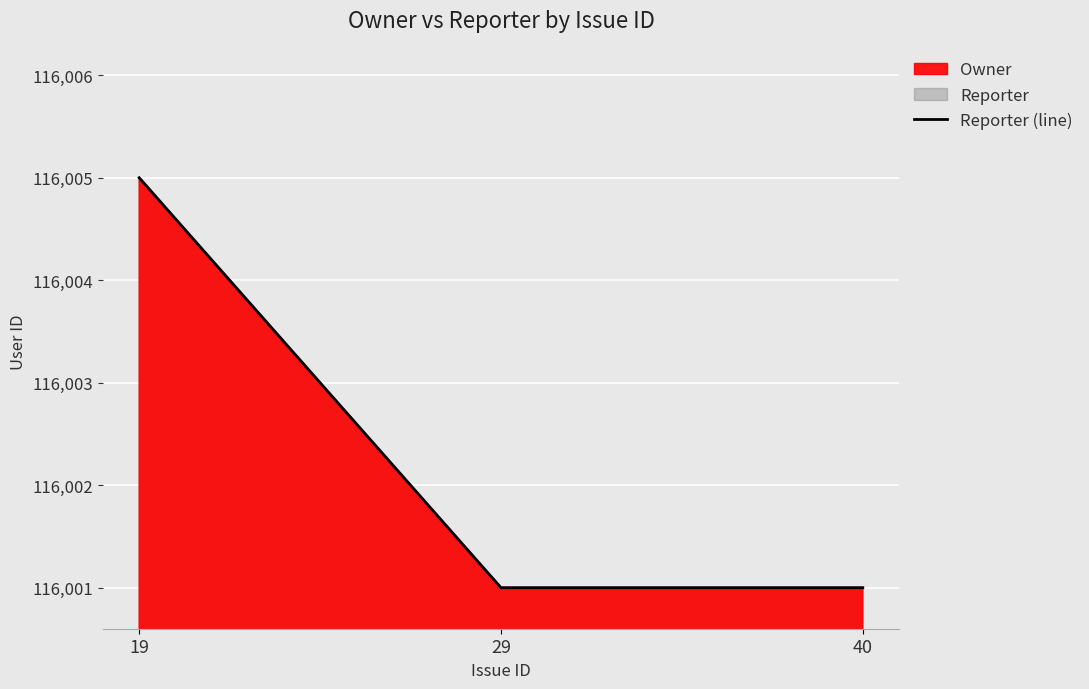

What is the greatest value displayed?

116005